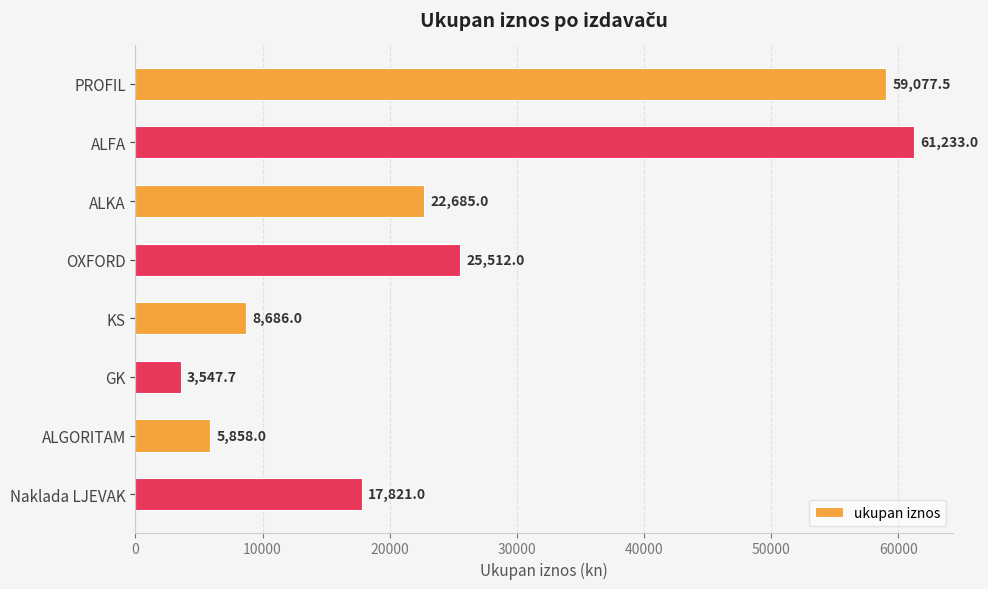

Between GK and PROFIL, which is larger?

PROFIL